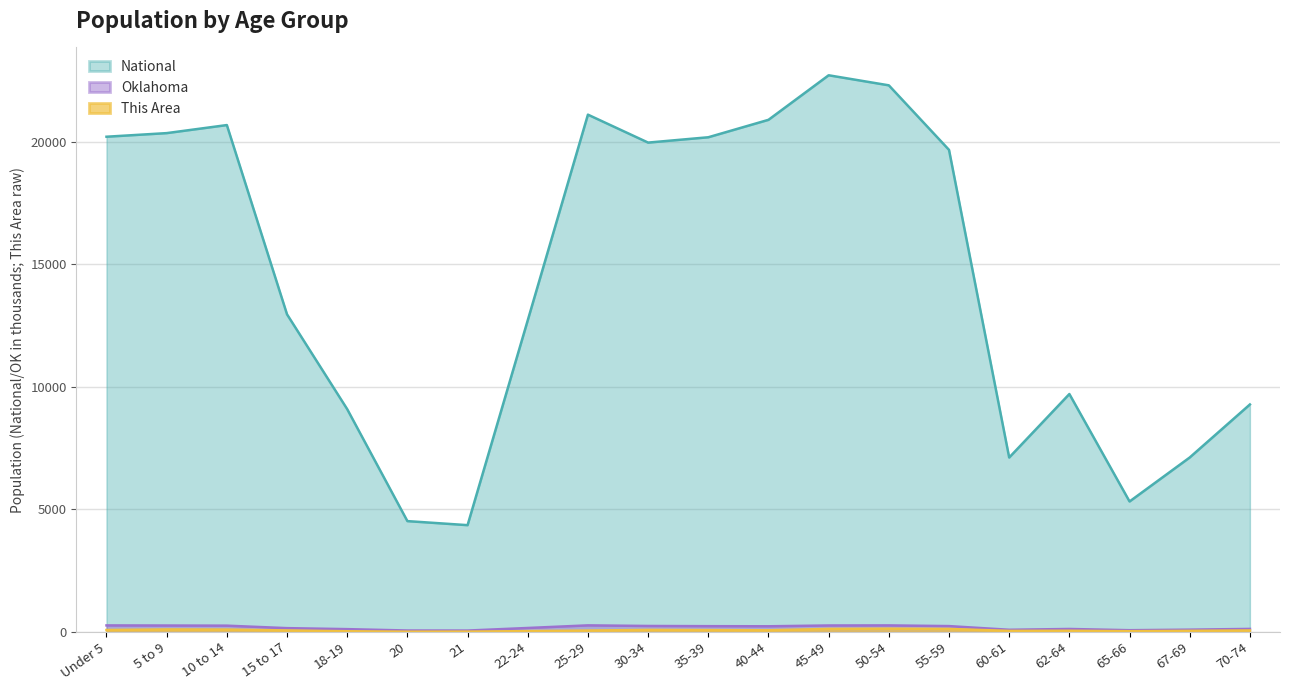

Is it true that This Area equals 99.0 at 15 to 17?

False